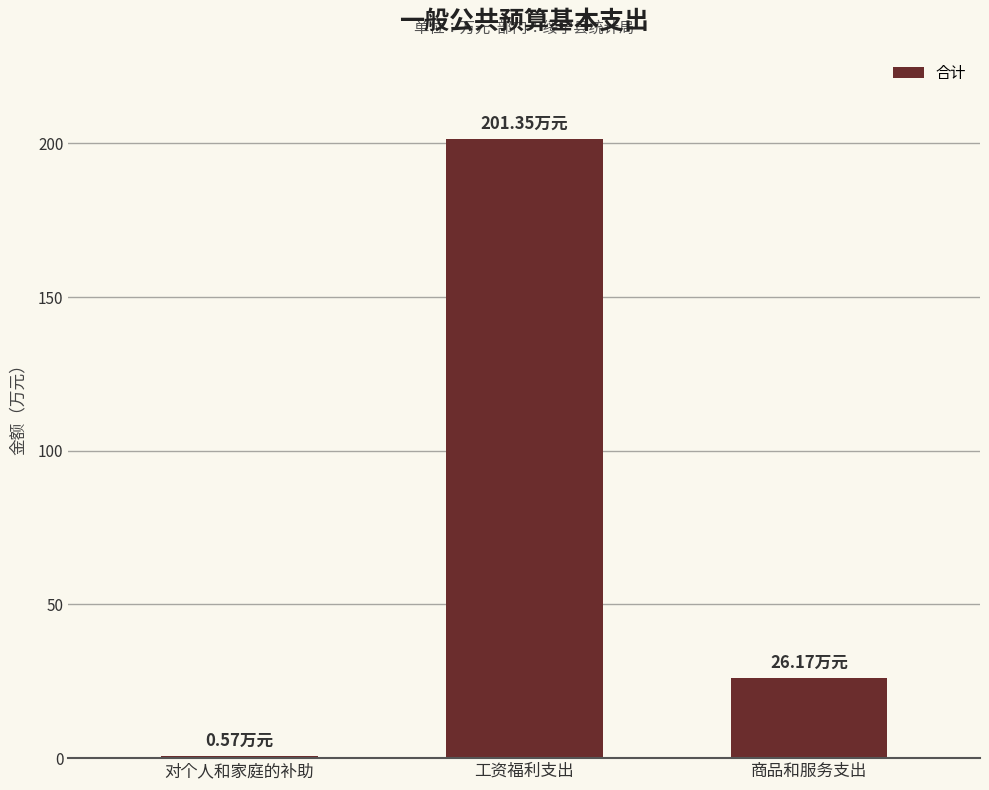

Are the bars horizontal?

No